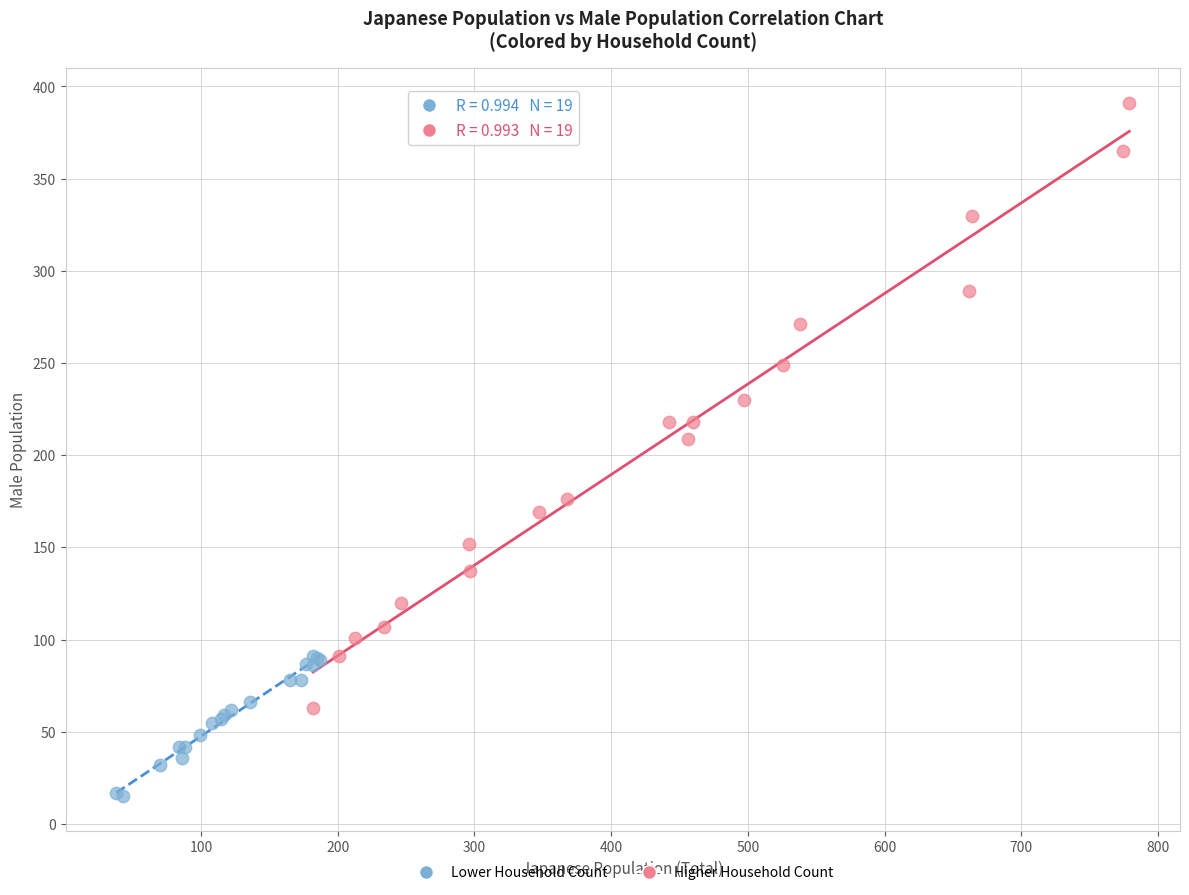

Which series reaches the maximum Y coordinate?

Higher Household Count